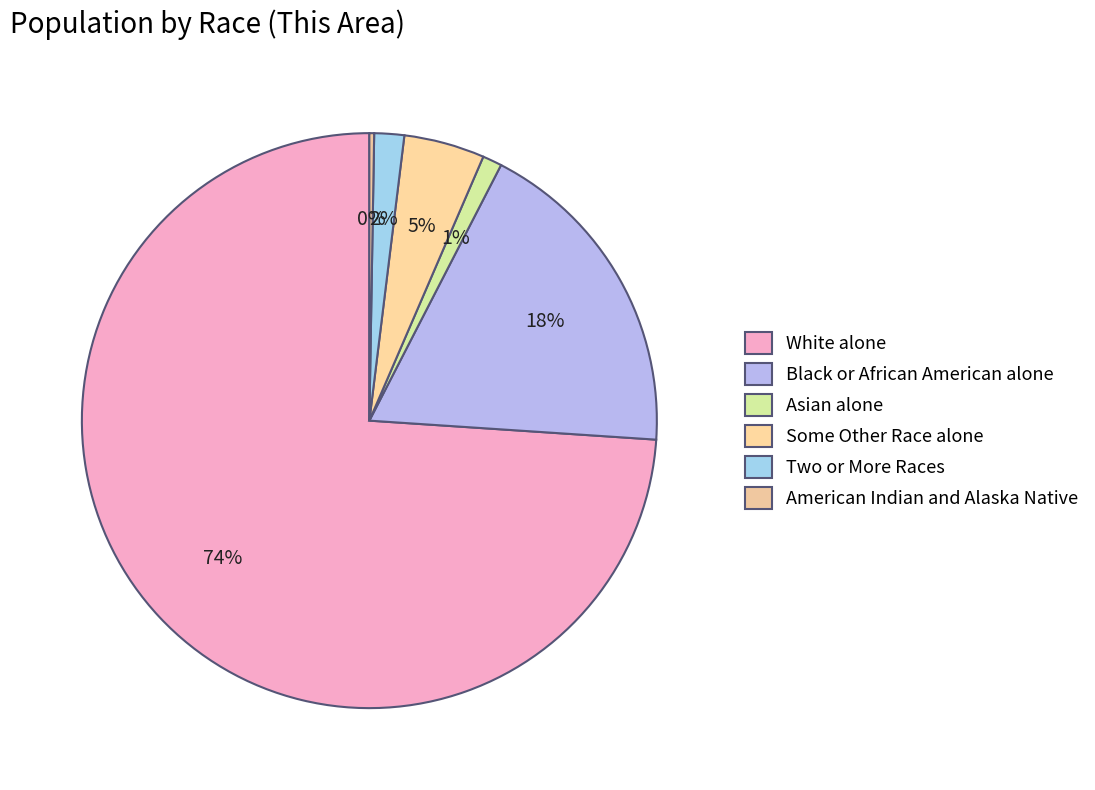

Between Two or More Races and Black or African American alone, which is larger?

Black or African American alone